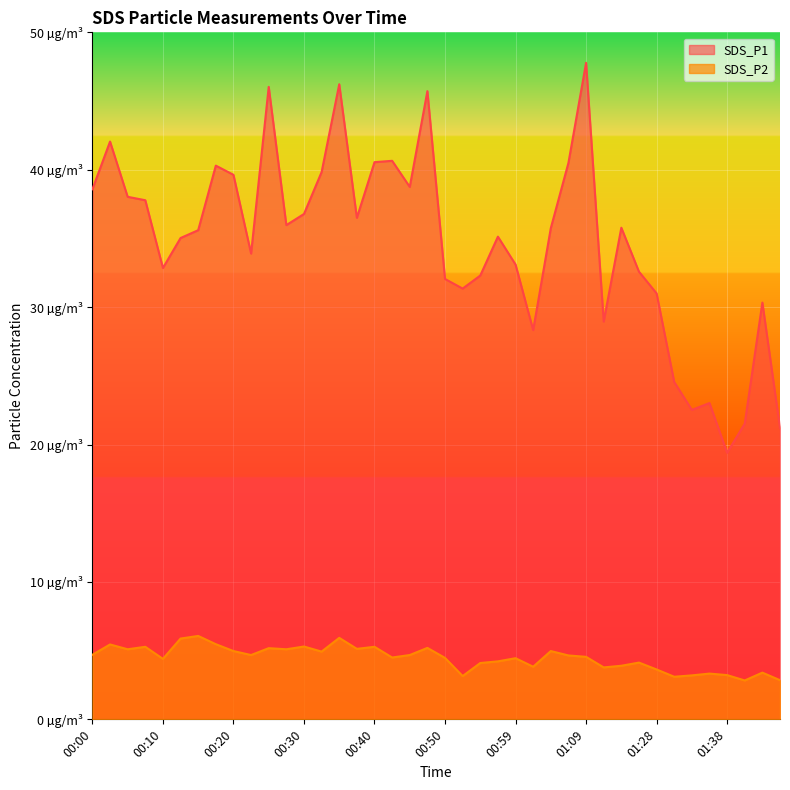

Which series has the largest total across all categories?

SDS_P1